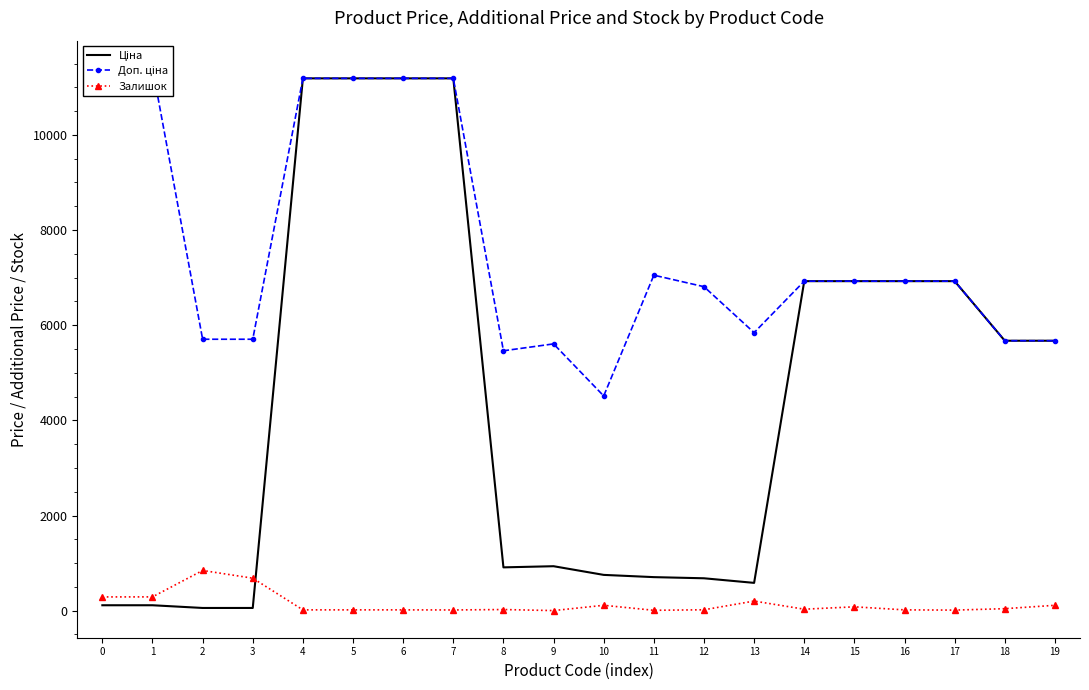

The Доп. ціна series shows 3869.0 at 3. True or false?

False